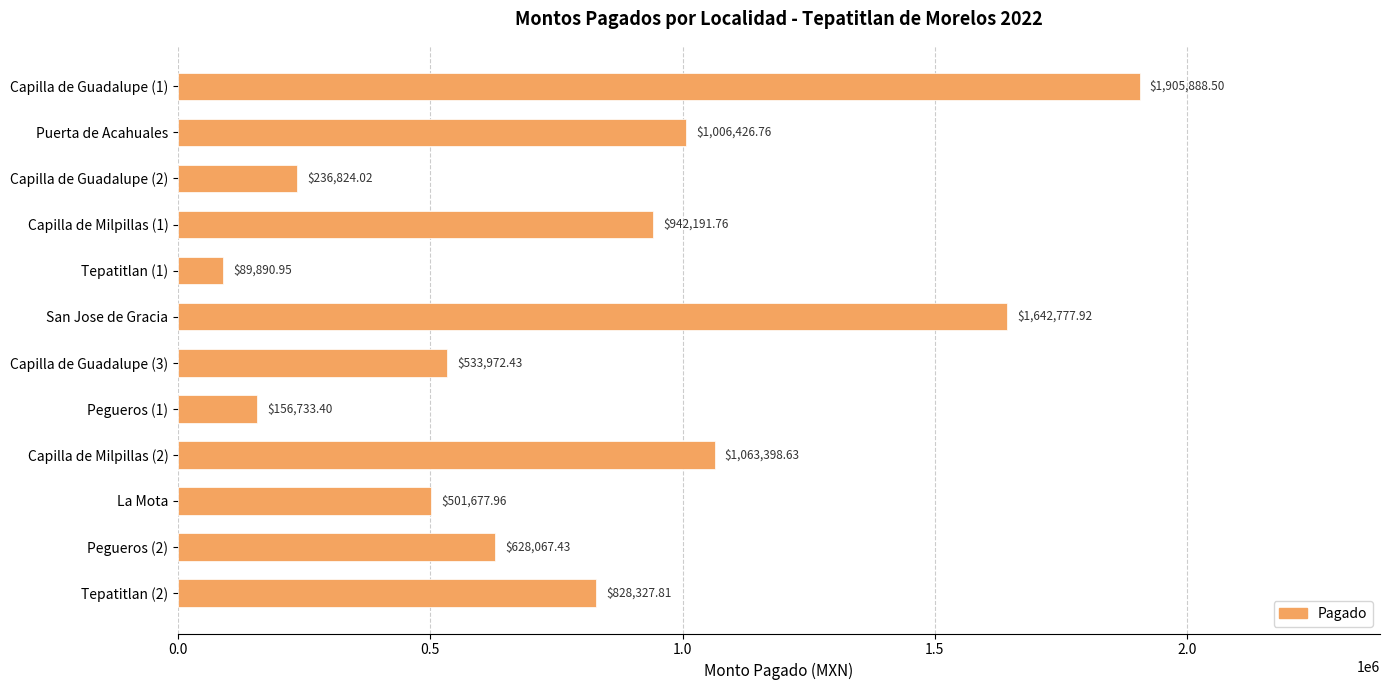

Does the chart contain stacked bars?

No